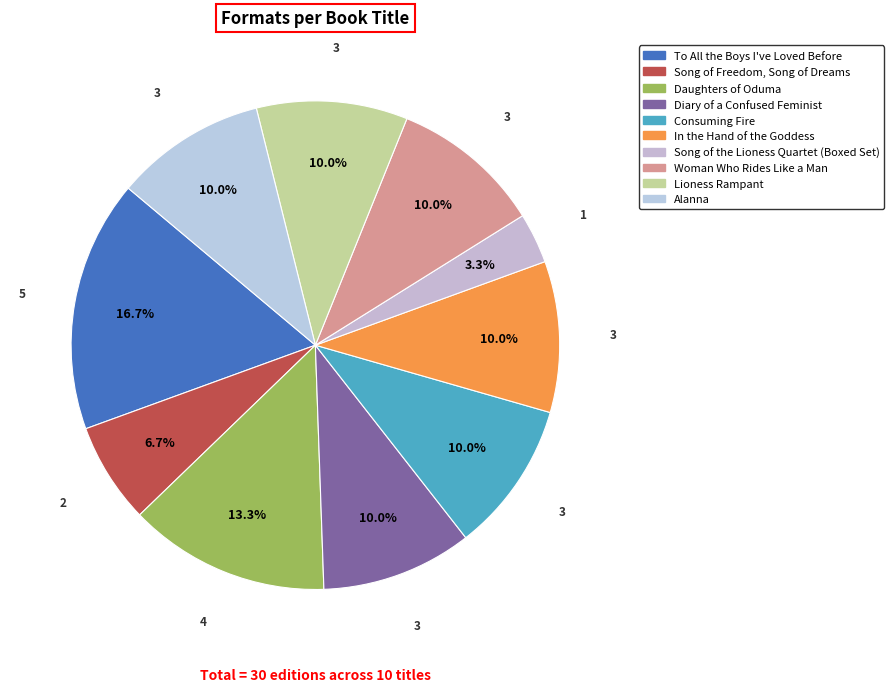

What percentage do Song of the Lioness Quartet (Boxed Set) and Lioness Rampant together represent?

13.3%